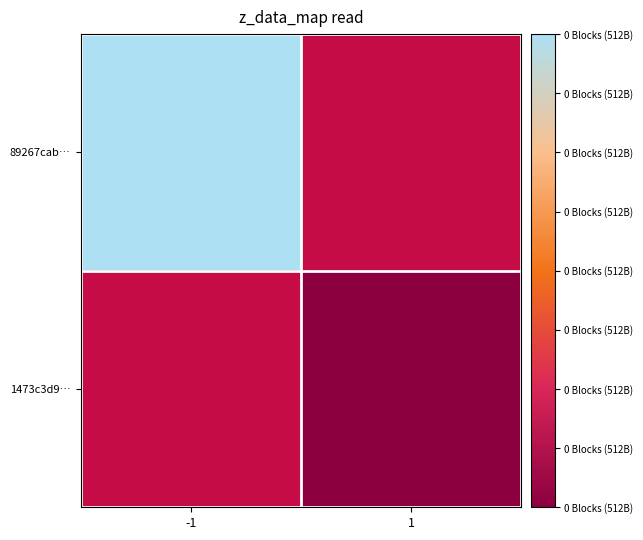

What is the spread (max minus min) of values at direction?

2